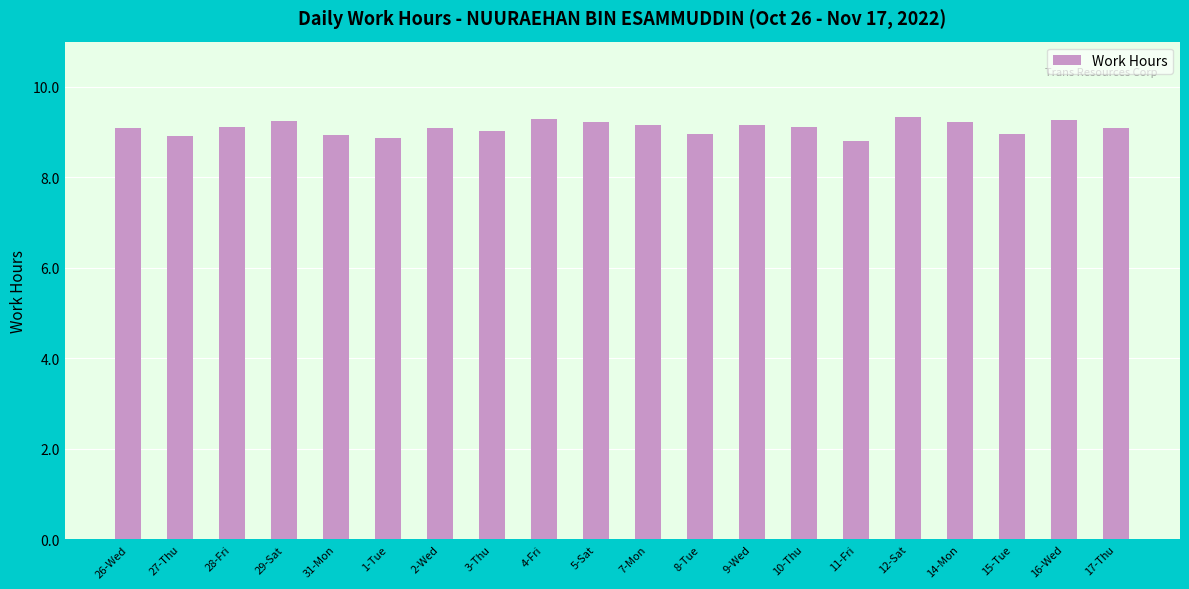

What position from the right is 16-Wed?

2